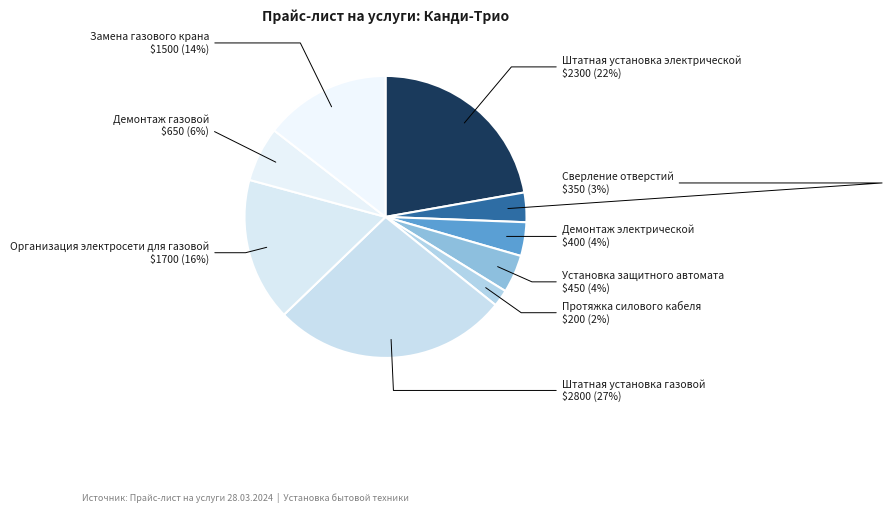

How many slices are in this pie chart?

9